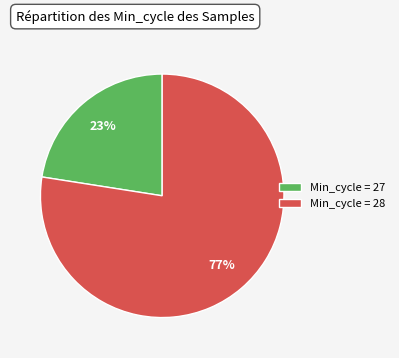

Is the sum of Min_cycle = 28 and Min_cycle = 27 greater than half?

Yes